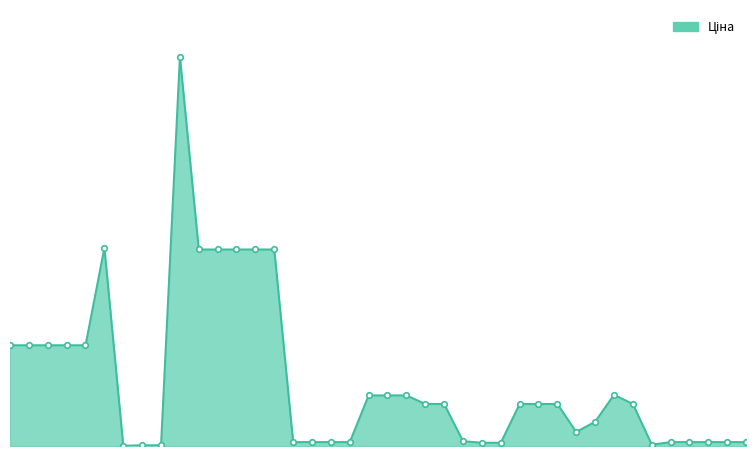

Reading right to left, what are all the values shown in this chart?

586.0	586.0	586.0	586.0	586.0	201.3	6266.7	7641.9	3622.2	2094.3	6266.7	6266.7	6266.7	482.1	491.7	719.6	6266.7	6266.7	7545.9	7545.9	7545.9	586.0	586.0	586.0	586.0	29294.9	29294.9	29294.9	29294.9	29294.9	58037.0	113.3	113.3	32.0	29548.9	15019.2	15019.2	15019.2	15019.2	15019.2